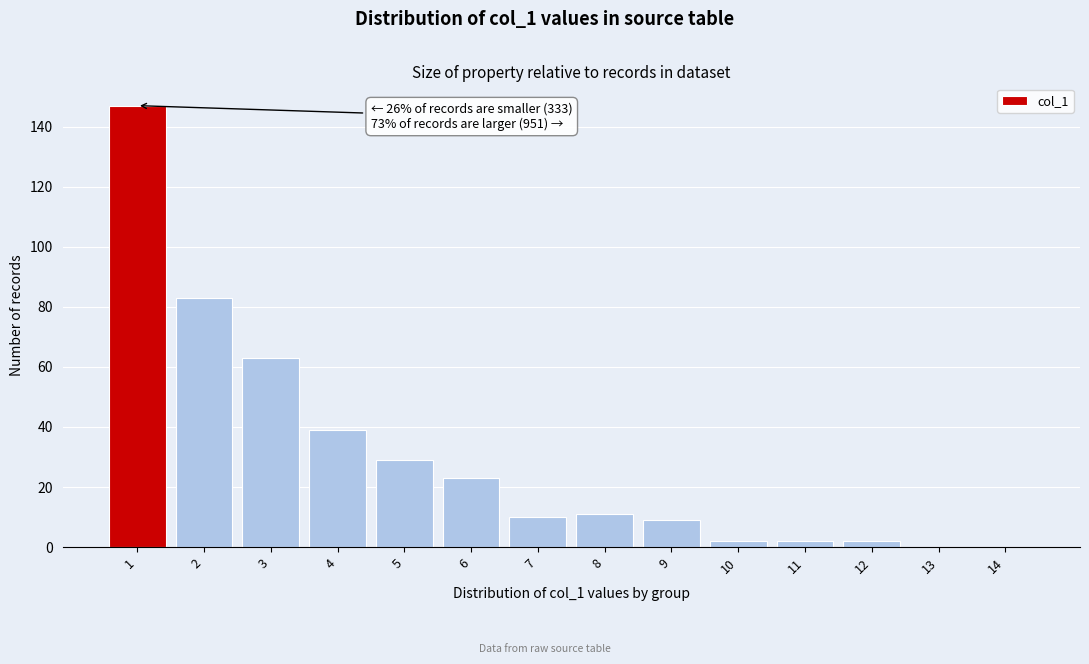

Reading left to right, extract all data points from this chart.

1=147	2=83	3=63	4=39	5=29	6=23	7=10	8=11	9=9	10=2	11=2	12=2	13=0	14=0